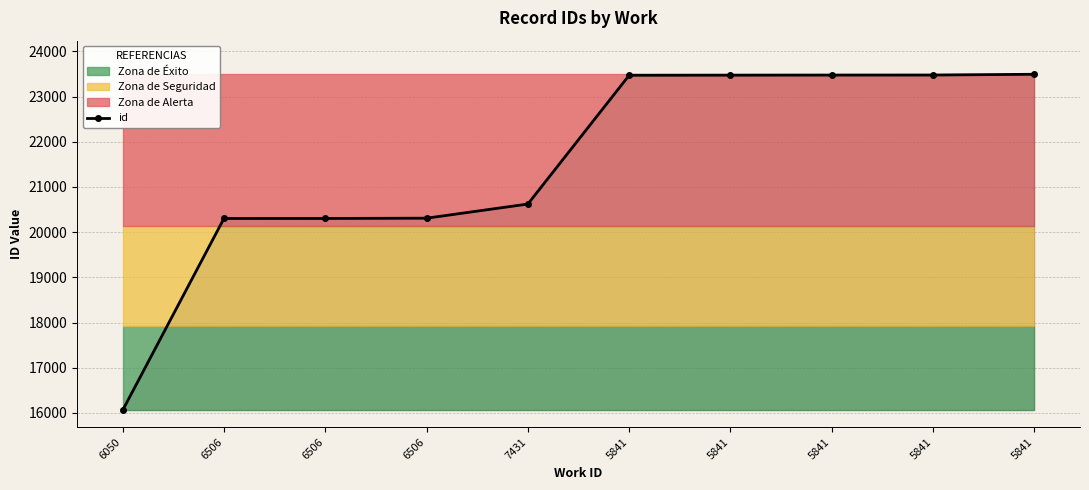

What is the smallest value displayed?

16056